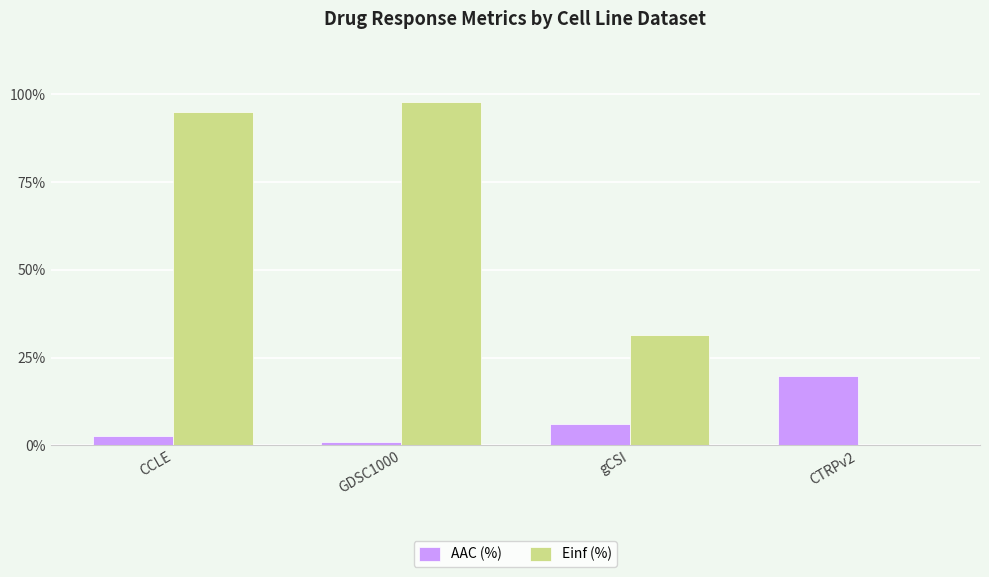

What are all the series names shown in the legend?

AAC (%), Einf (%)